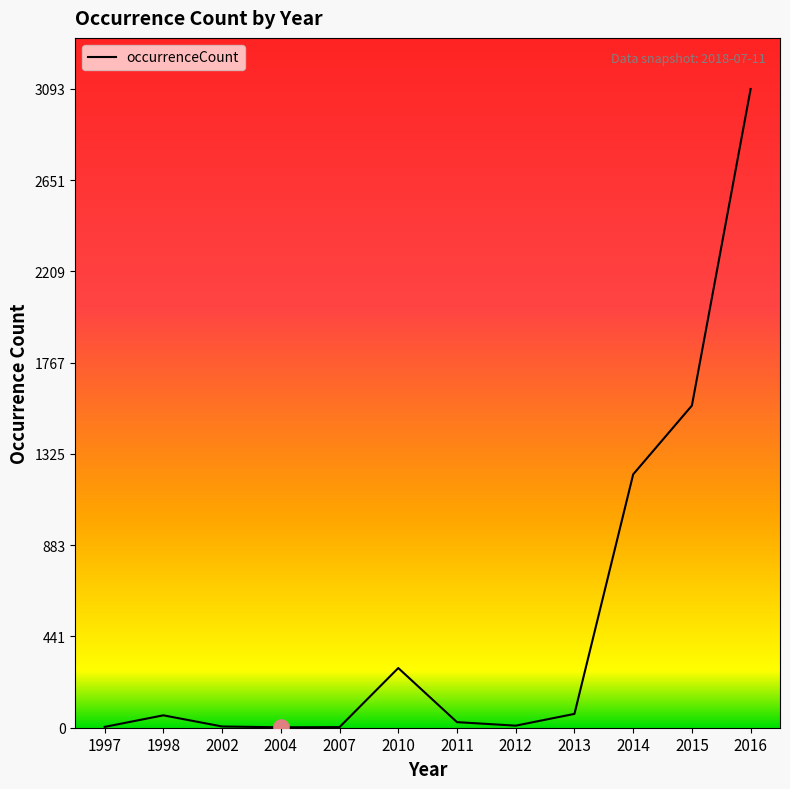

What is the ratio of the value at 2010 to the value at 2011?

10.7